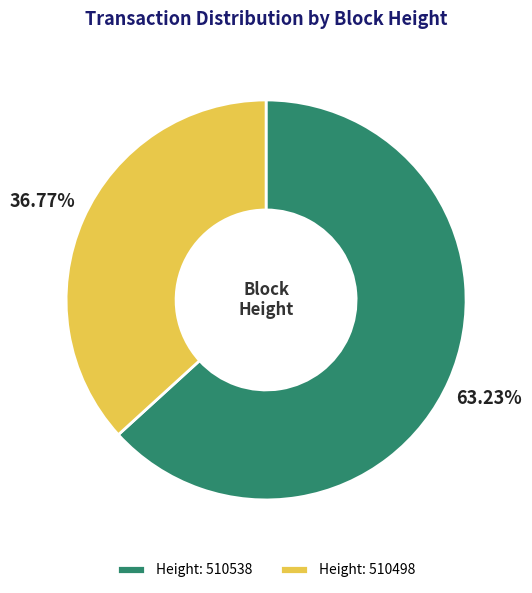

Which slice is the smallest?

Height: 510498